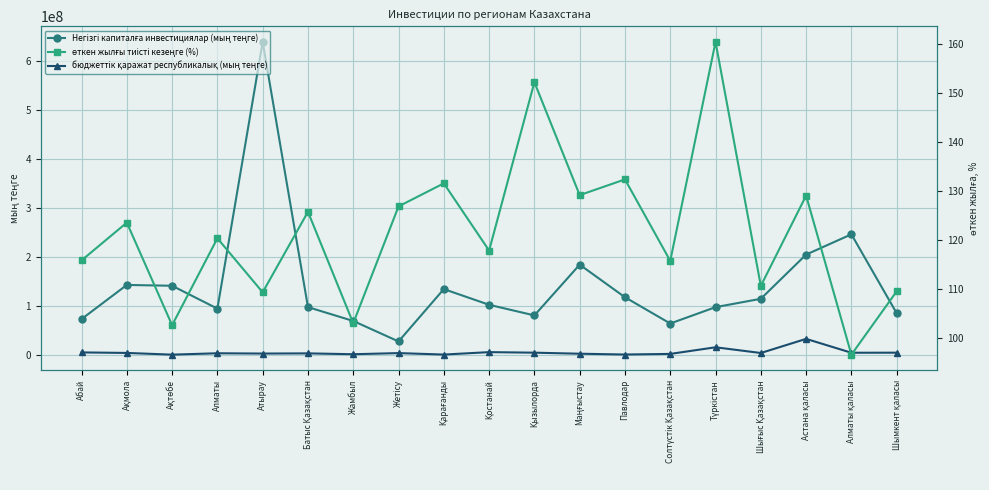

Rank the series by their maximum value, from highest to lowest.

Негізгі капиталға инвестициялар (мың теңге), бюджеттік қаражат республикалық (мың теңге), өткен жылғы тиісті кезеңге (%)